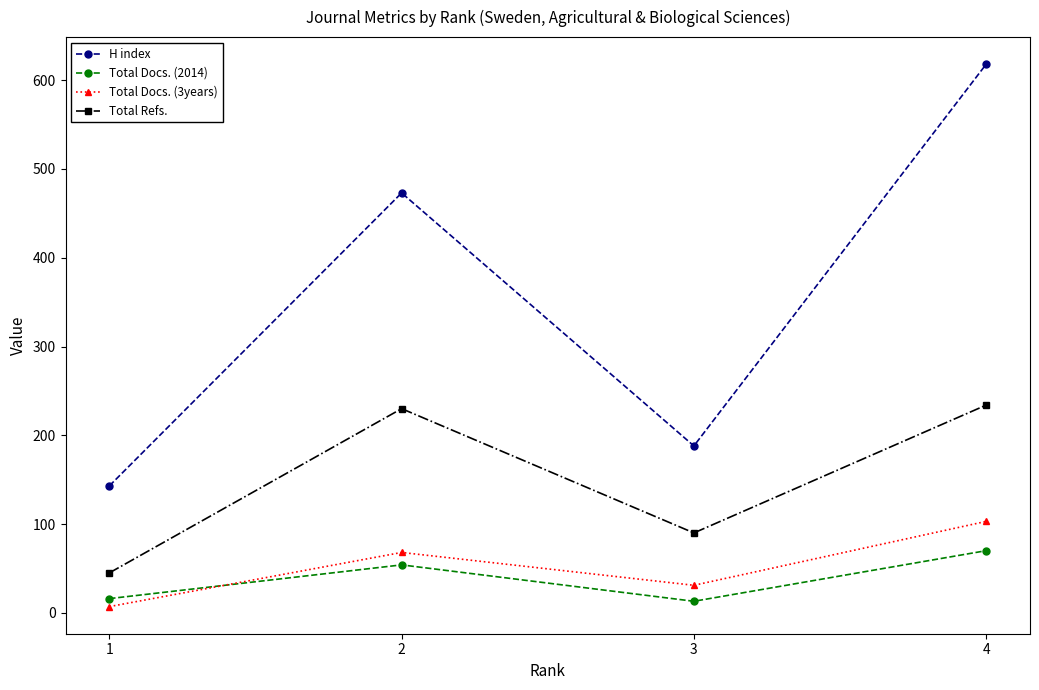

The Total Refs. series shows 90 at 3. True or false?

True